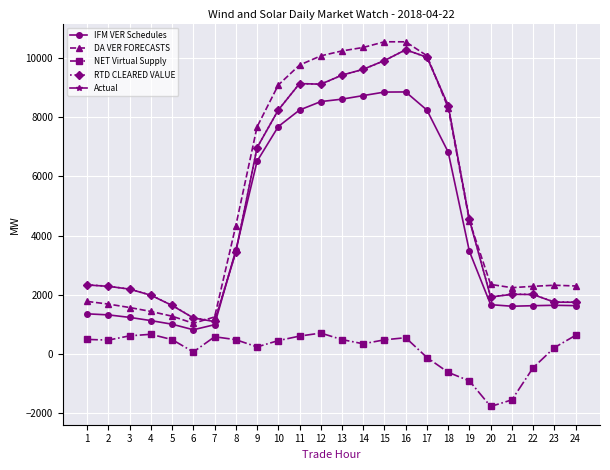

True or false: RTD CLEARED VALUE and NET Virtual Supply intersect in this chart.

False